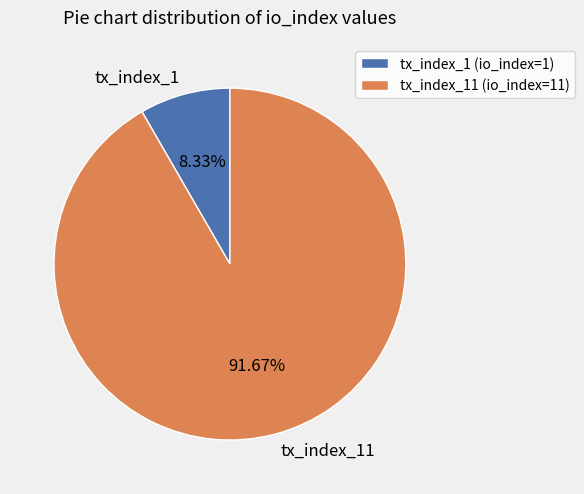

Which category accounts for the majority?

tx_index_11